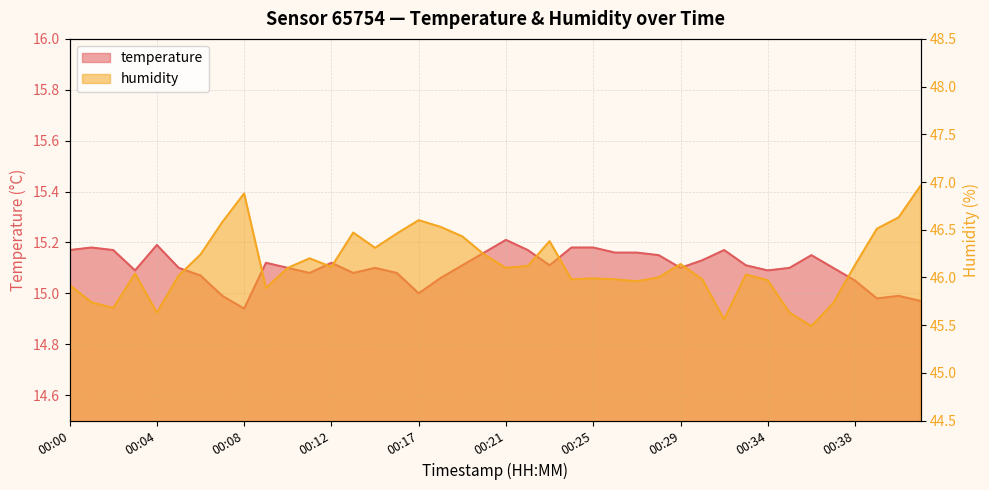

Read the temperature value at 00:04.

15.2